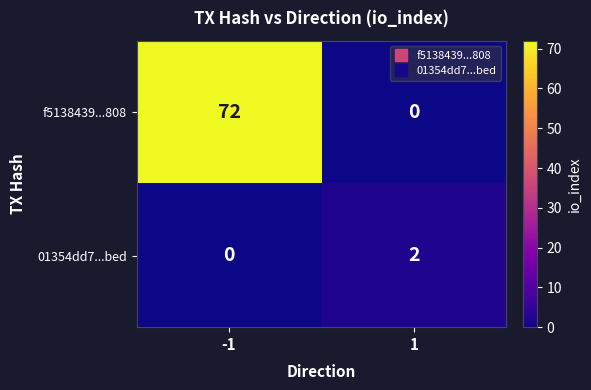

Reading left to right, extract all data points from this chart.

f5138439...808: 72	0
01354dd7...bed: 0	2